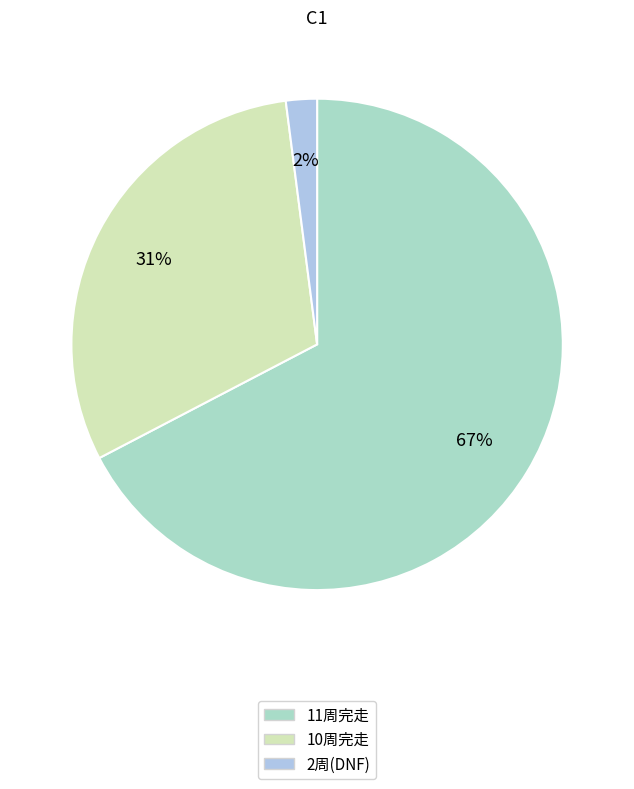

Count the number of slices in the pie.

3